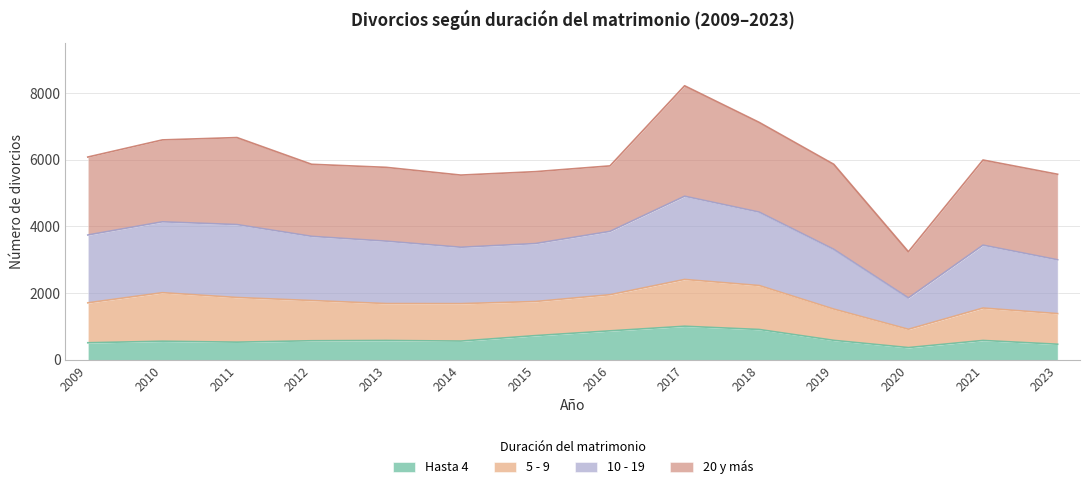

Where is Hasta 4 nearest to the value 687?

2015